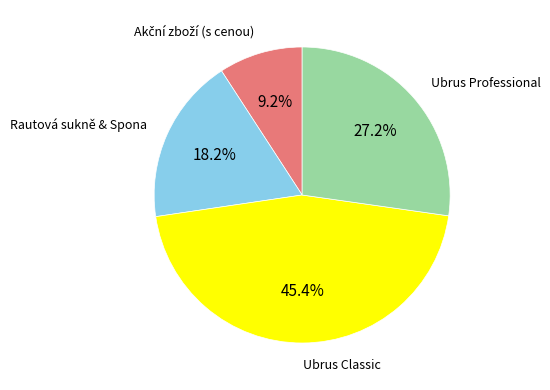

Does any single category account for the majority?

No